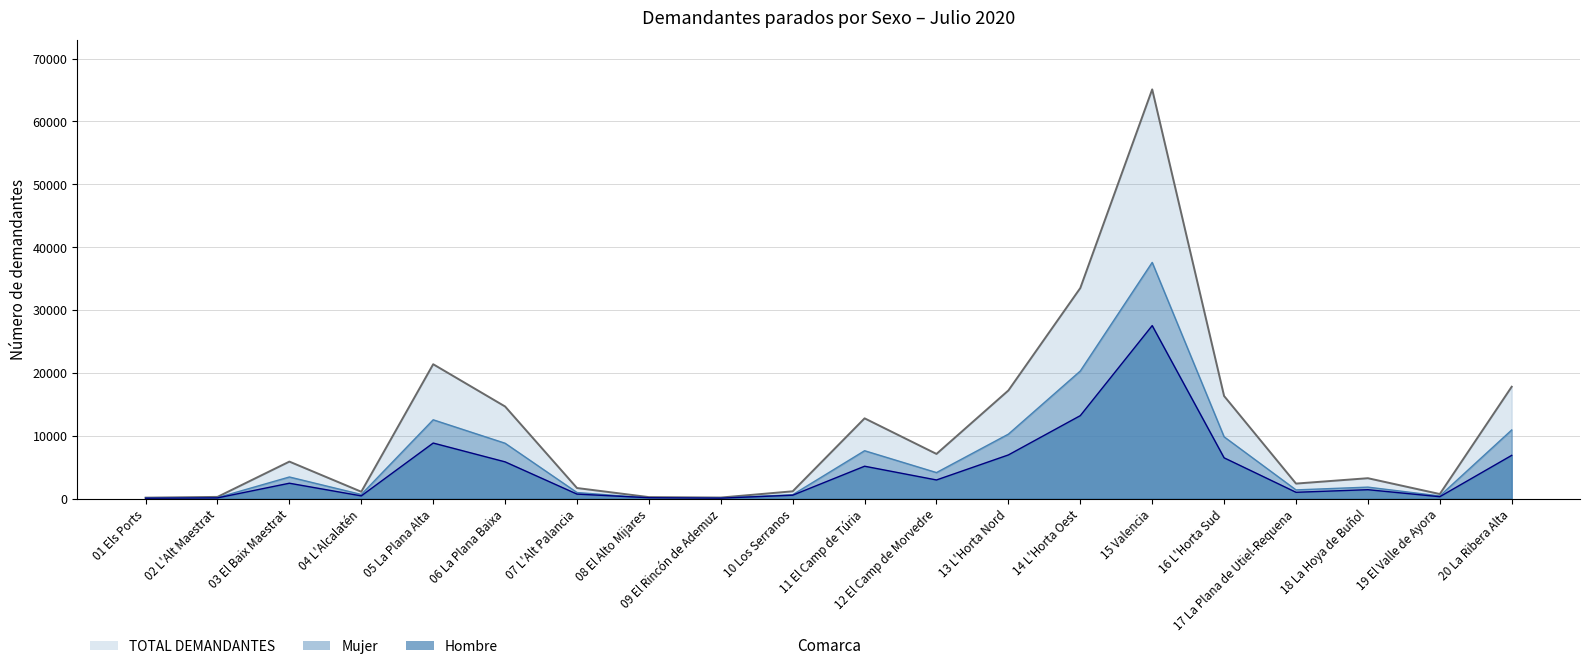

What is the average value of the Hombre series?

4556